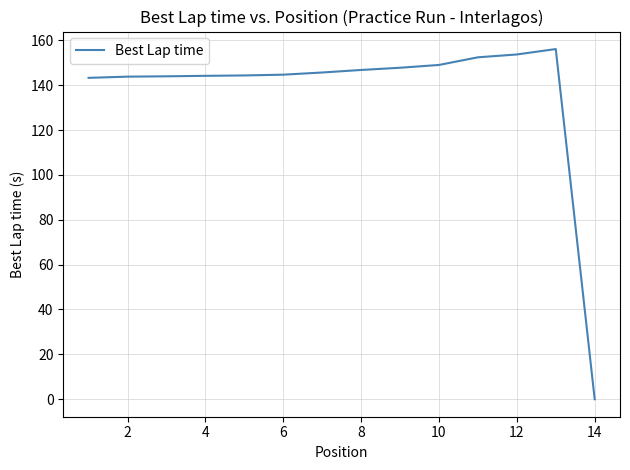

What is the difference between the maximum and minimum values?

156.1